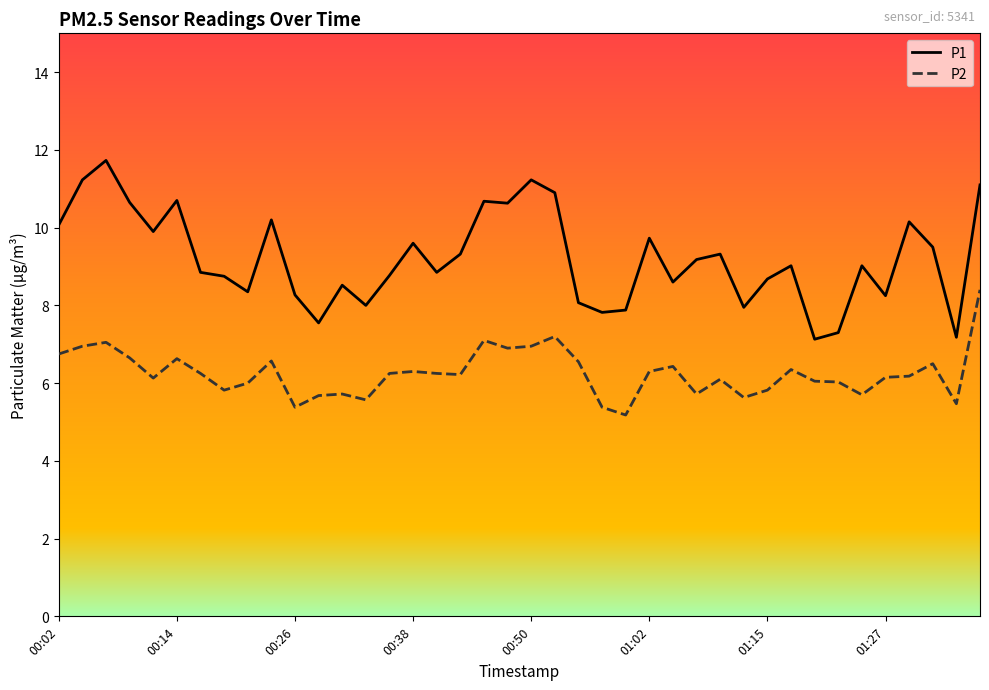

Which series has the largest total across all categories?

P1